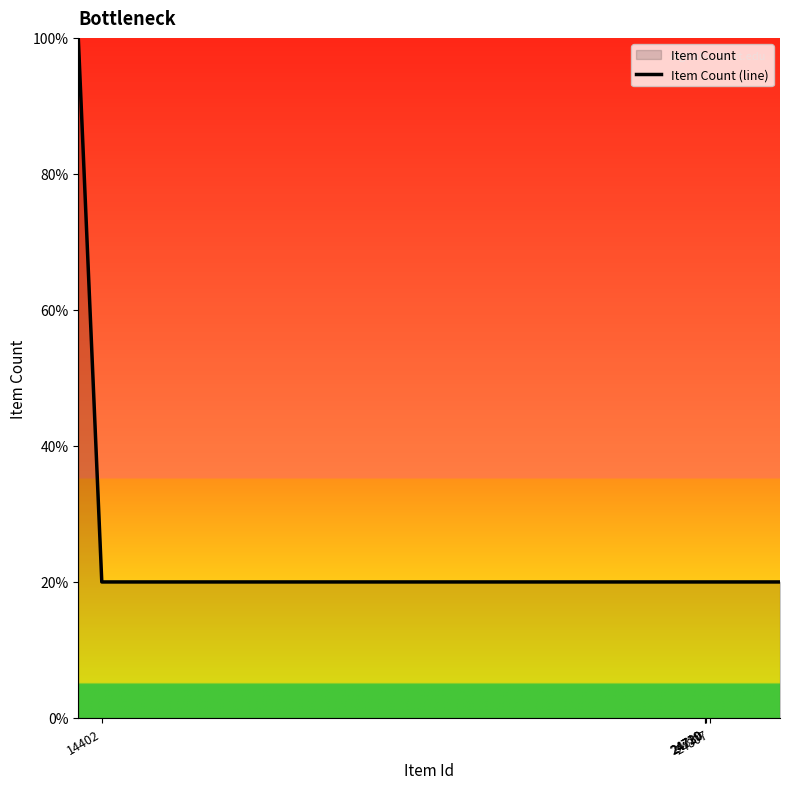

At which label is the value closest to 3?

14402